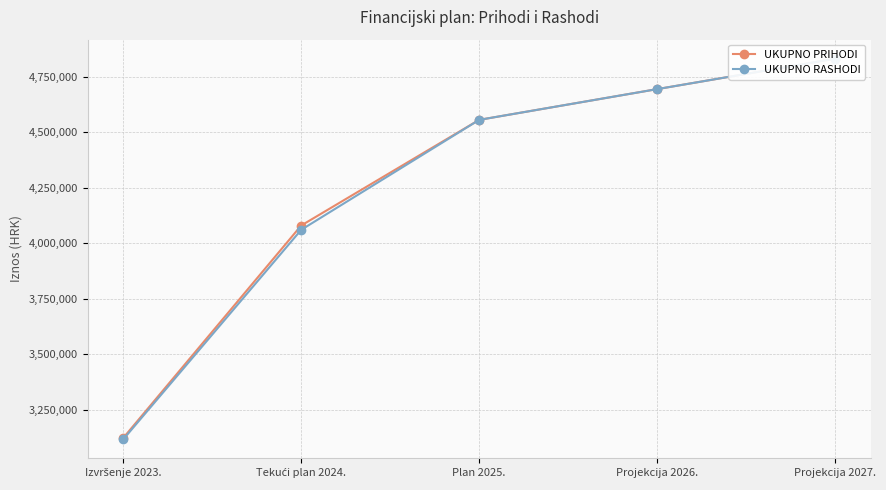

What is the average value of the UKUPNO PRIHODI series?

4256375.3